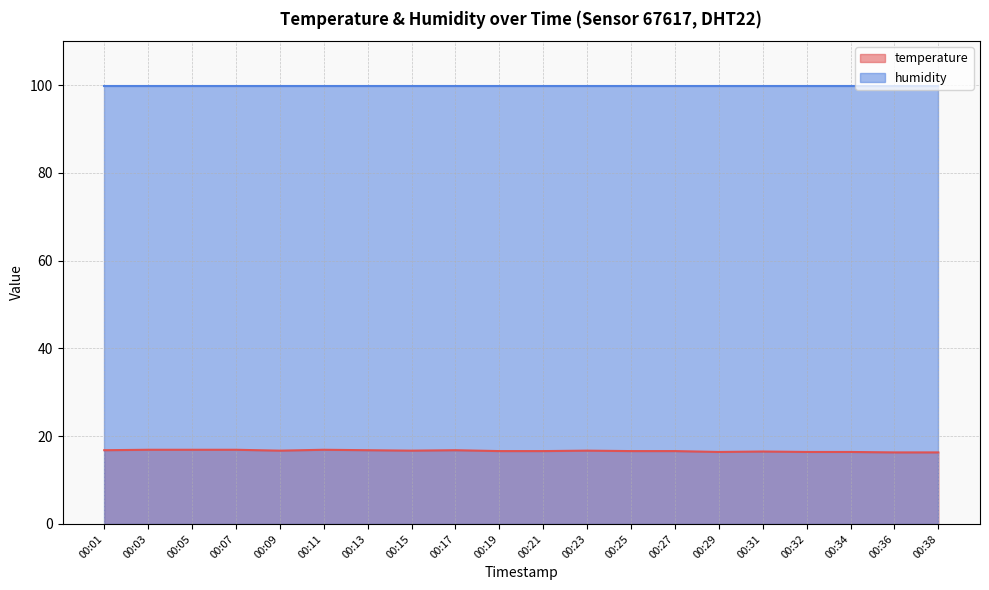

The chart shows a value of 16.4 at 00:29. True or false?

True